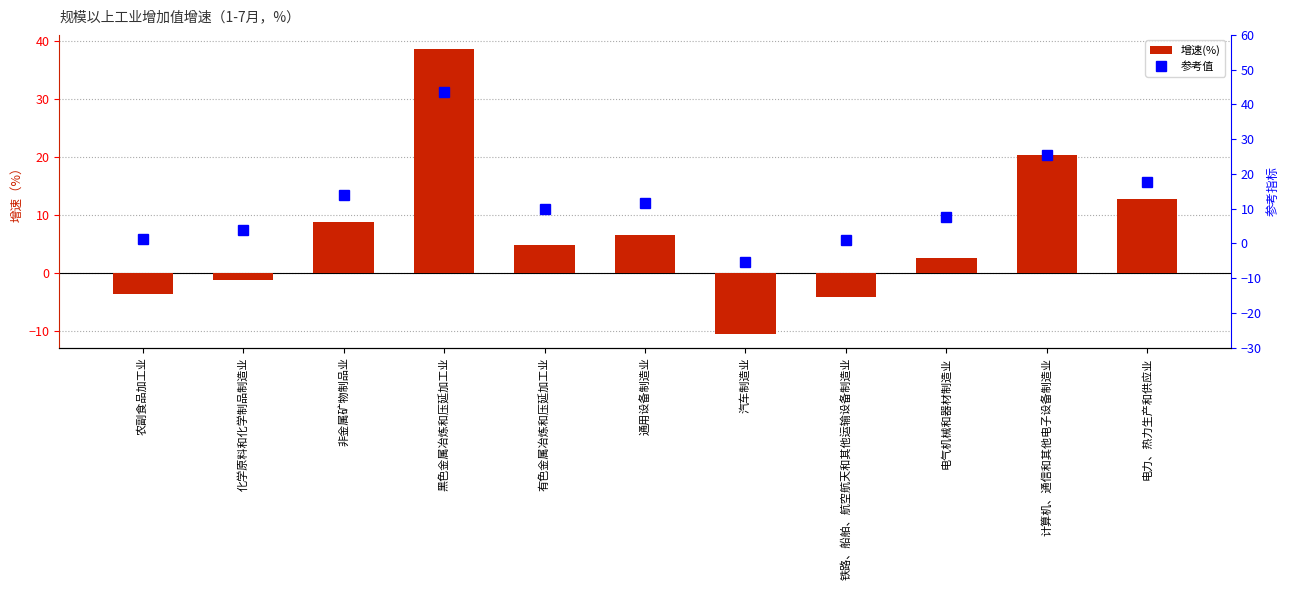

At how many categories does at least one series exceed 14?

3